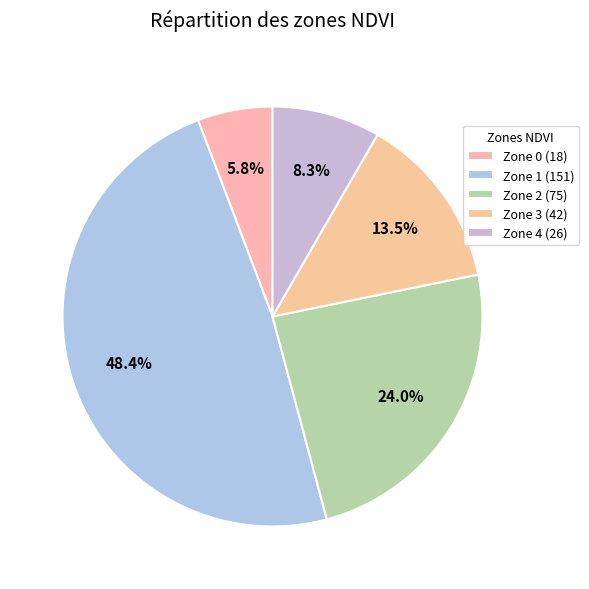

Count the number of slices in the pie.

5